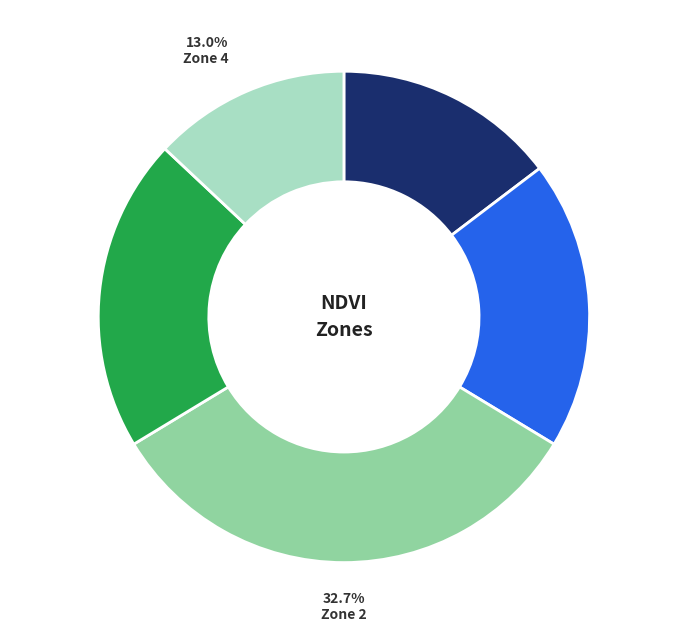

Count the number of slices in the pie.

5